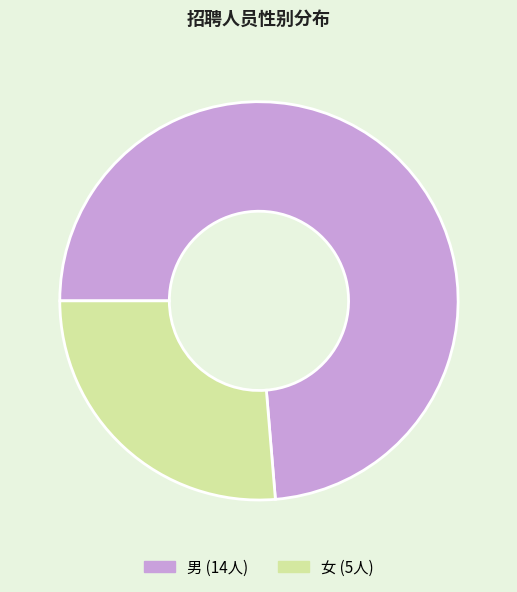

Is 女 the majority of the pie?

No